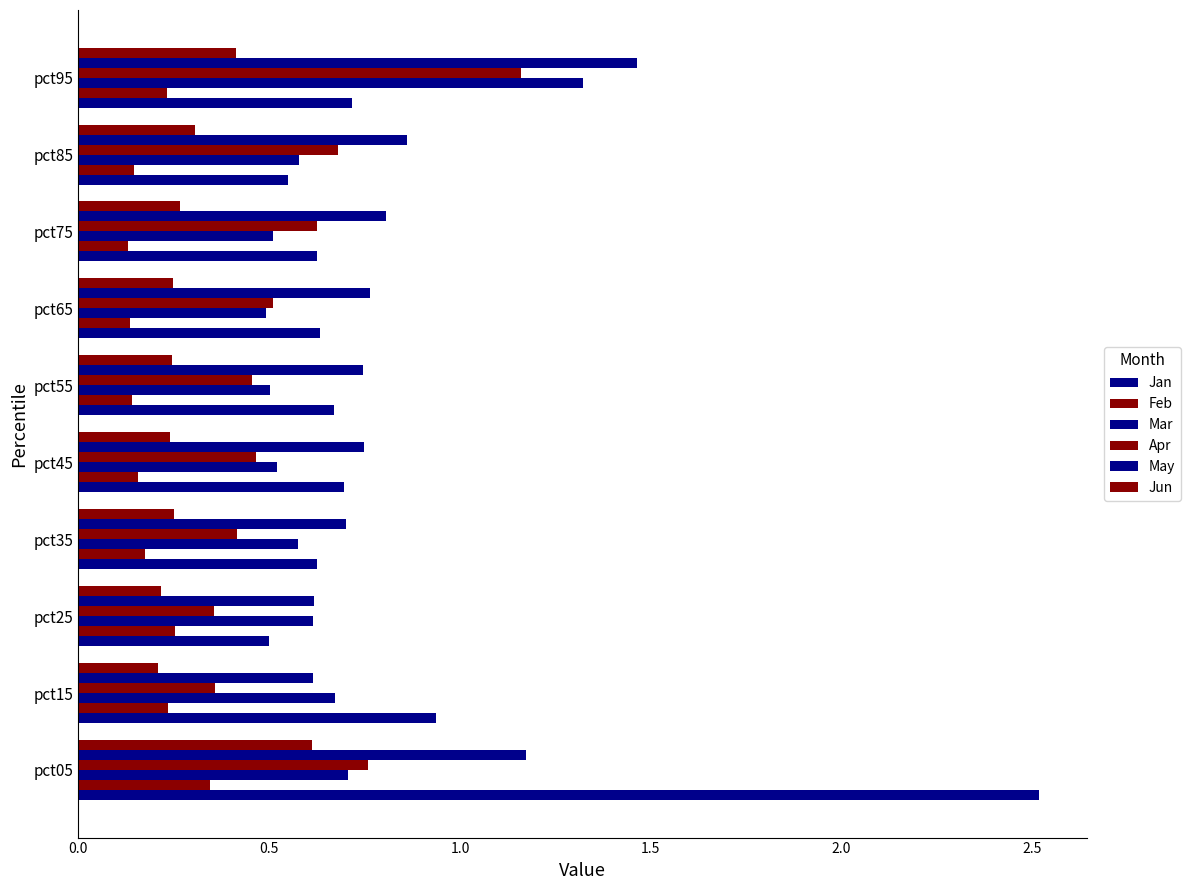

Count the number of data series in this chart.

6